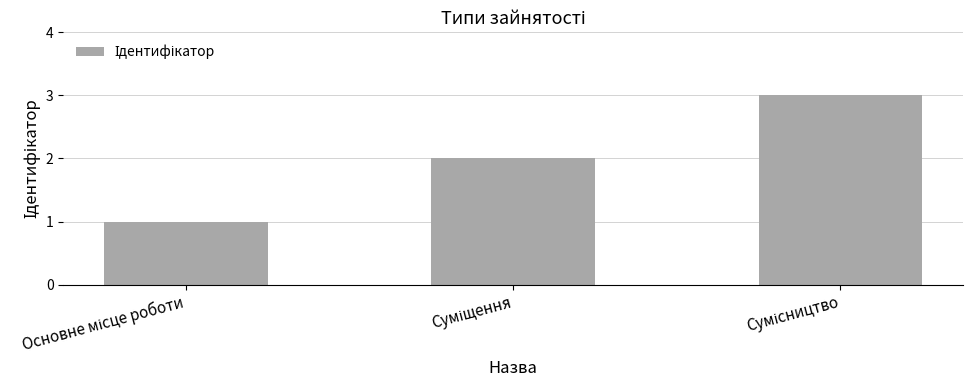

What is the value of the 3rd bar from the left?

3